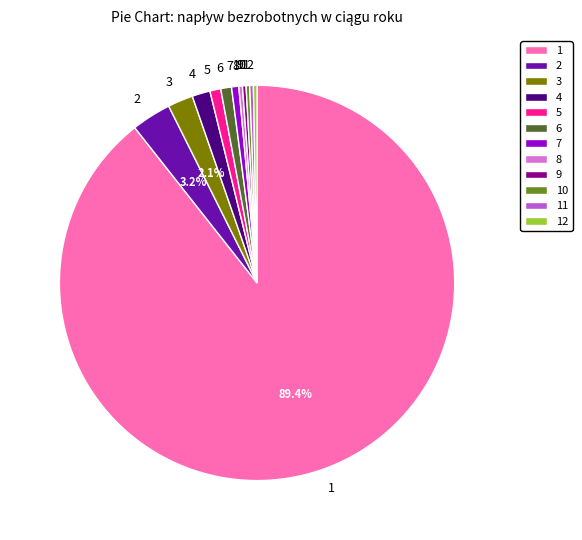

Approximately how many times larger is the value at 2 compared to 8?

11.0